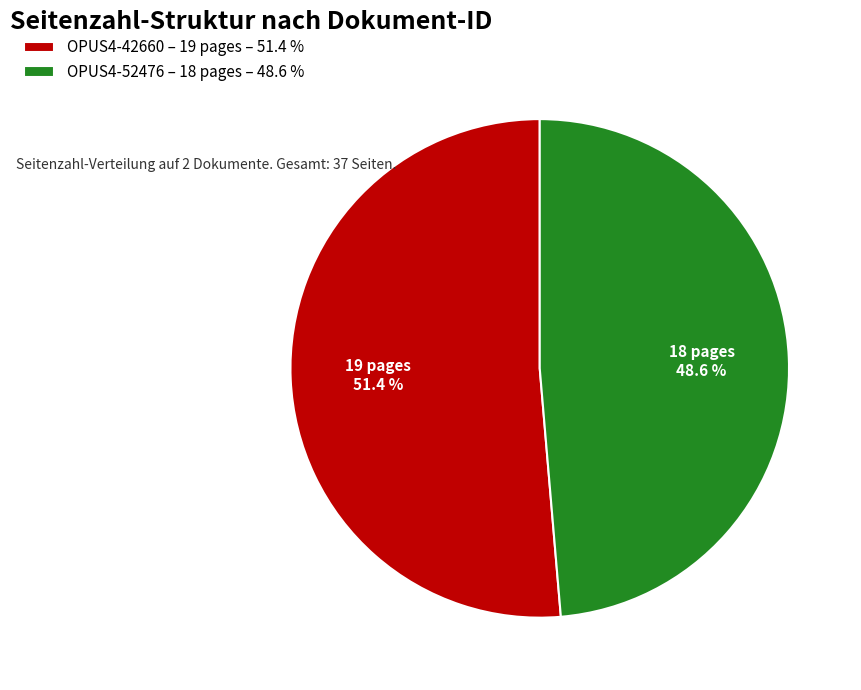

To the nearest percent, what portion does OPUS4-42660 represent?

51%